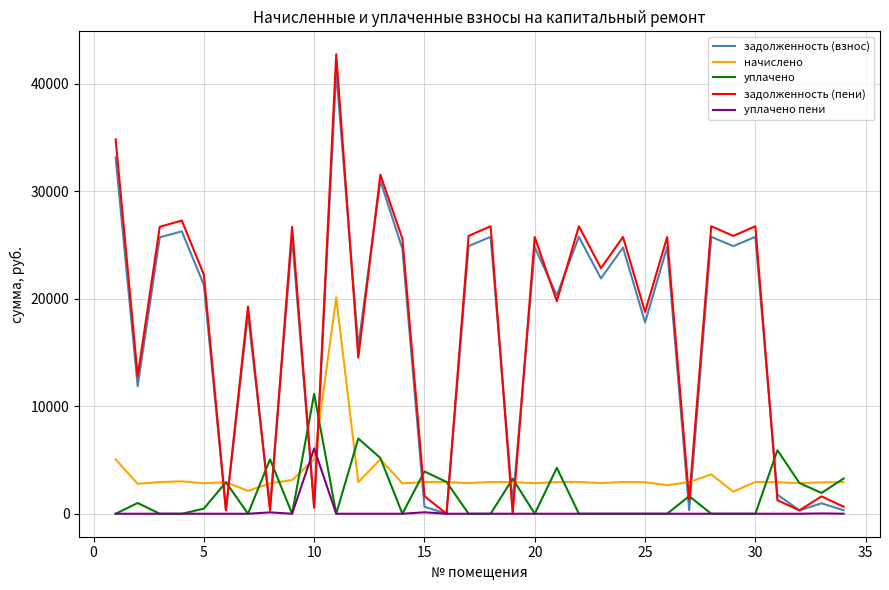

Which series has the largest range (max minus min)?

задолженность (пени)